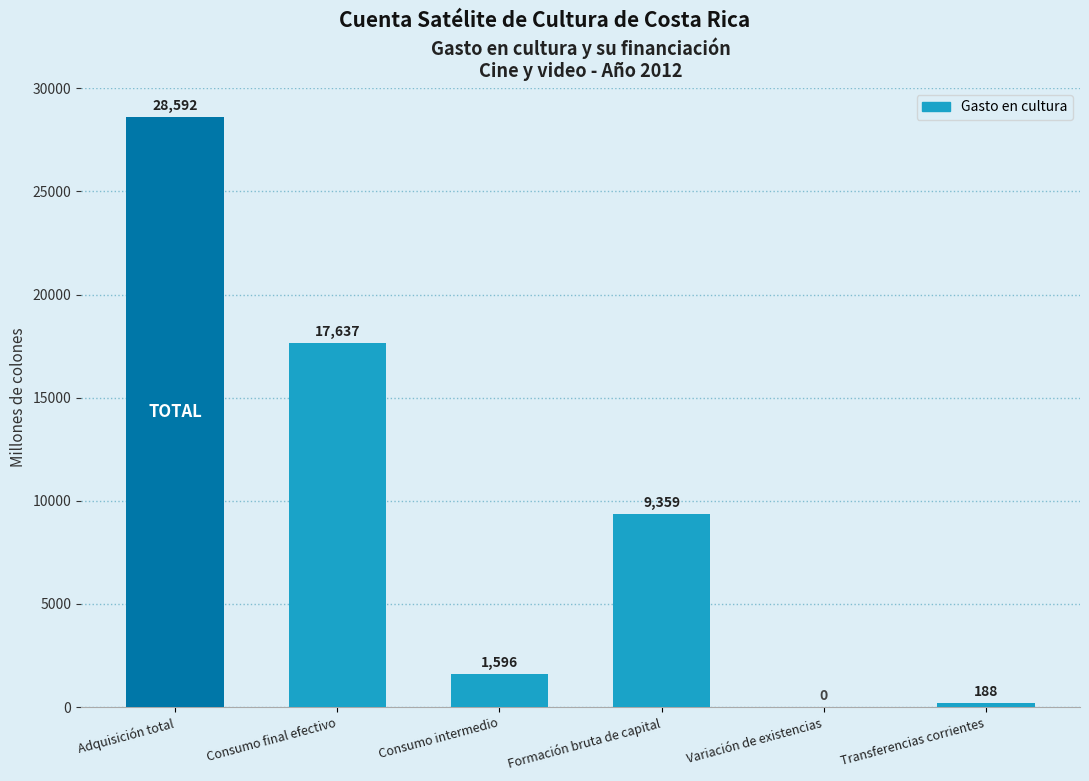

Between Variación de existencias and Transferencias corrientes, which is larger?

Transferencias corrientes